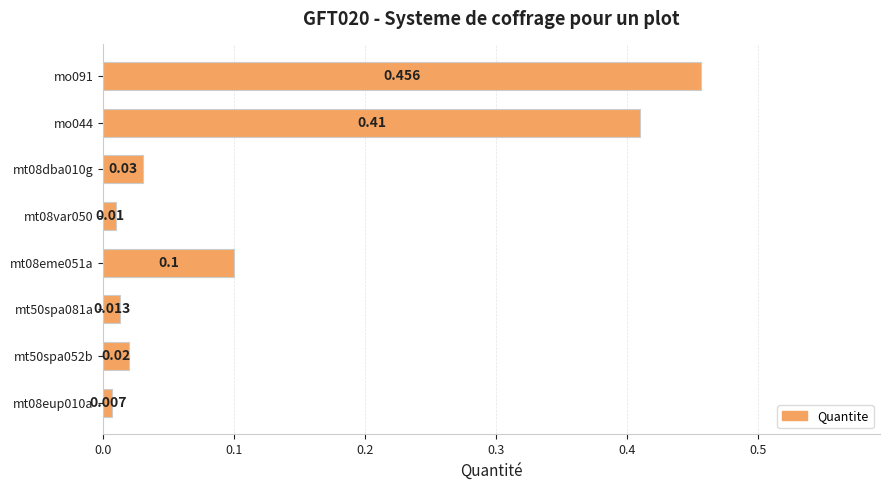

What is the difference between the maximum and second lowest values?

0.4